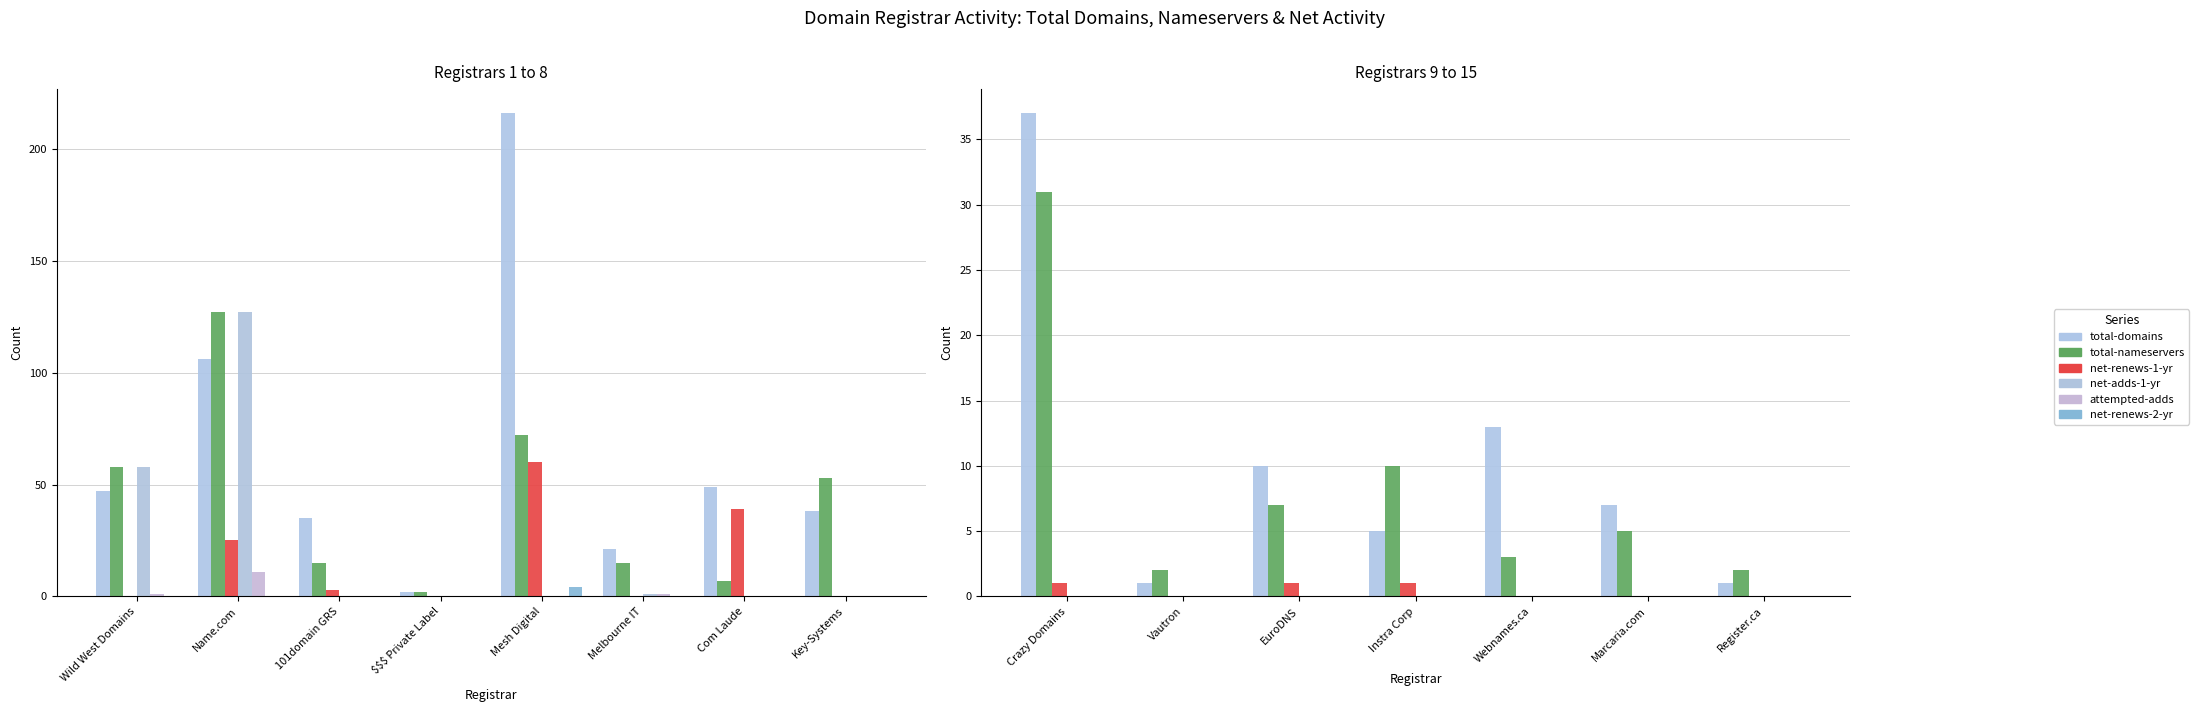

What is the value of the total-domains bar at the 2nd from the left?

1